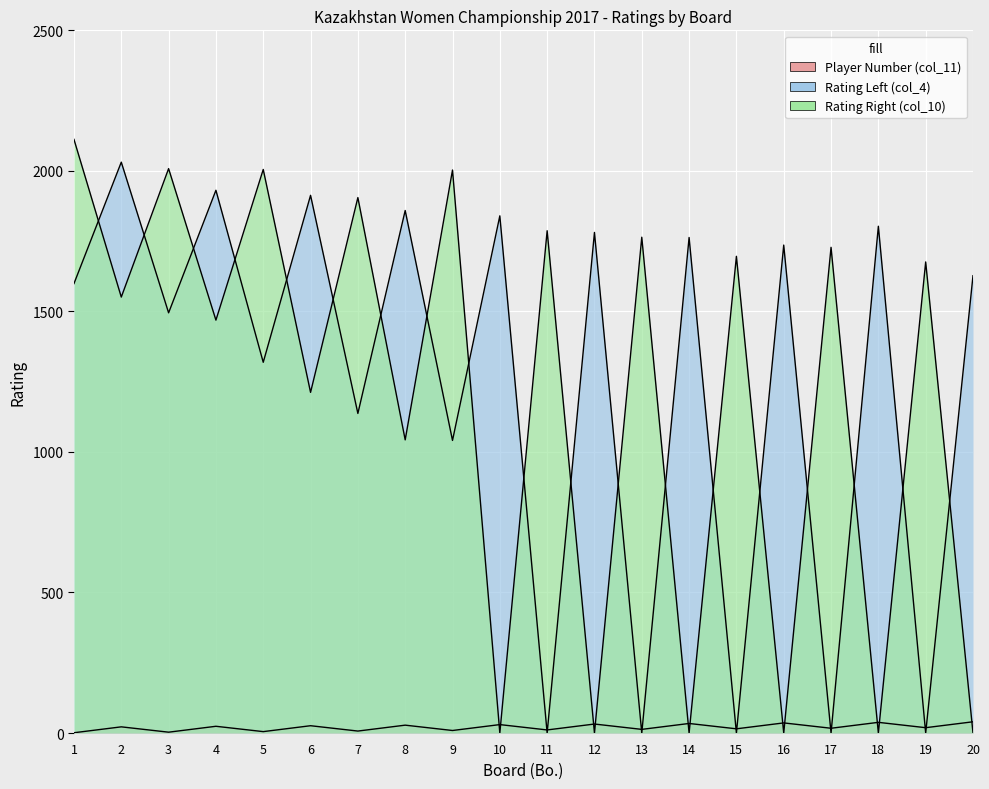

True or false: Rating Right (col_10) has more than 1 points higher than both neighbors.

True